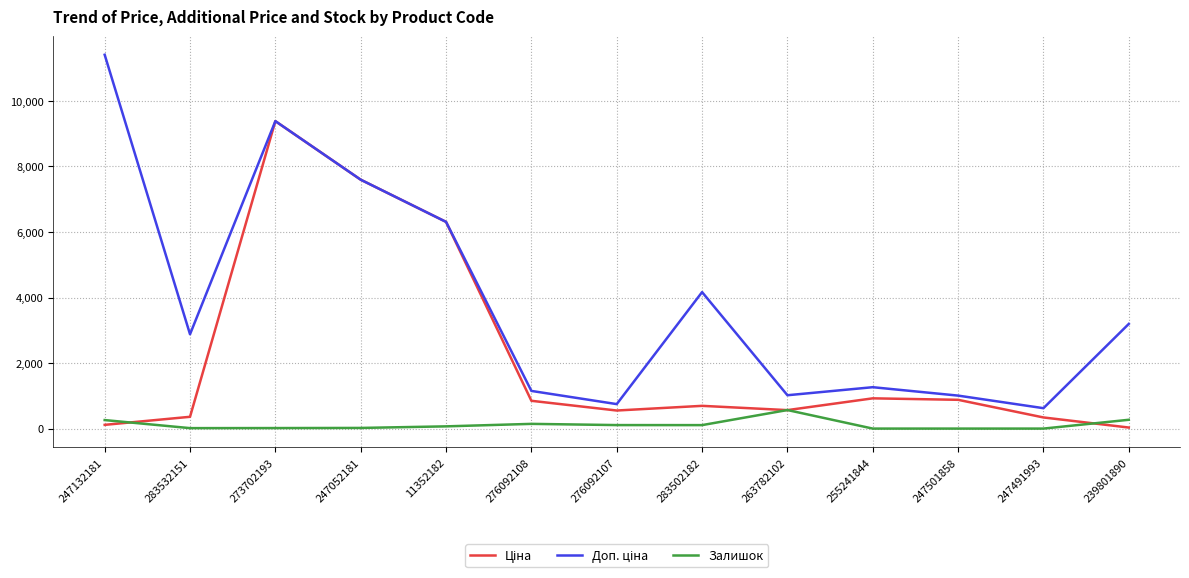

At which category is the sum across all series the highest?

273702193